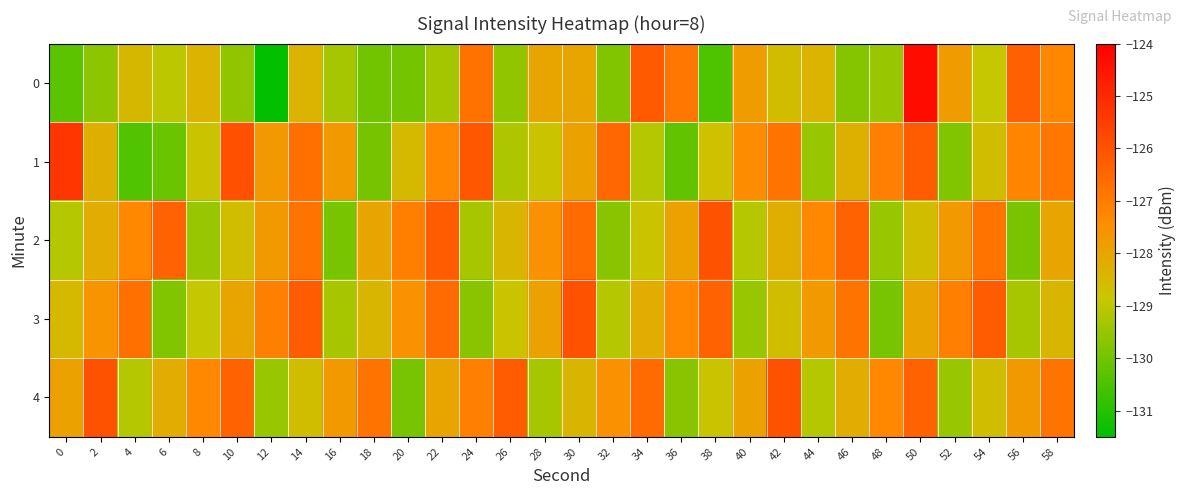

At how many categories does at least one series exceed -125?

1